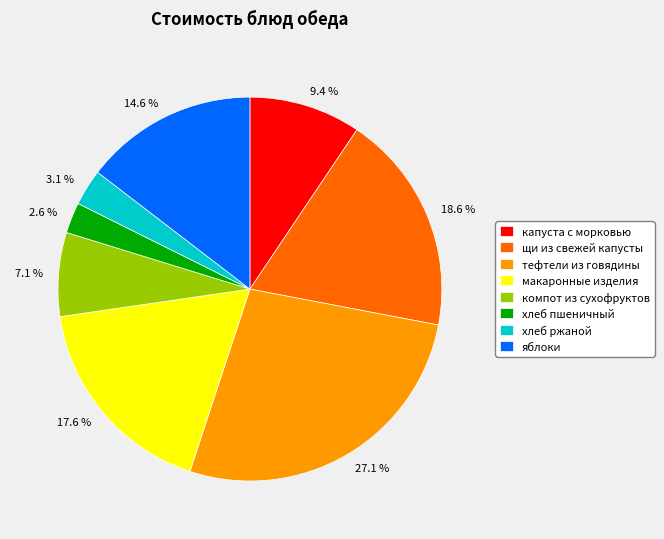

To the nearest percent, what is the average slice percentage?

12%